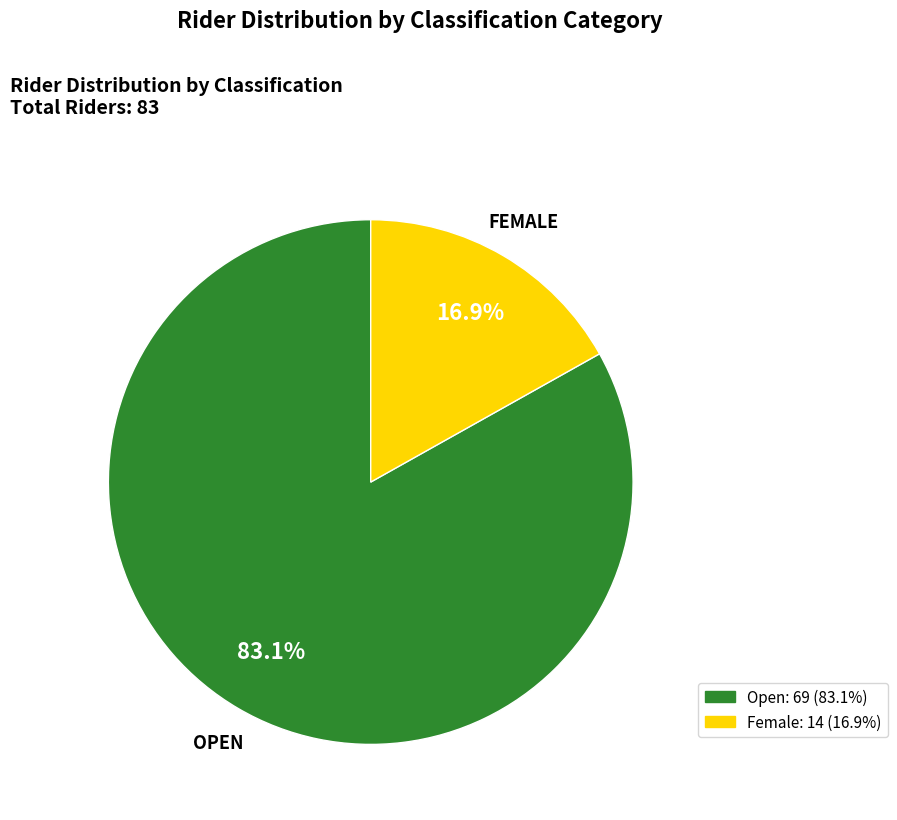

What is the total percentage of Open and Female?

100.0%